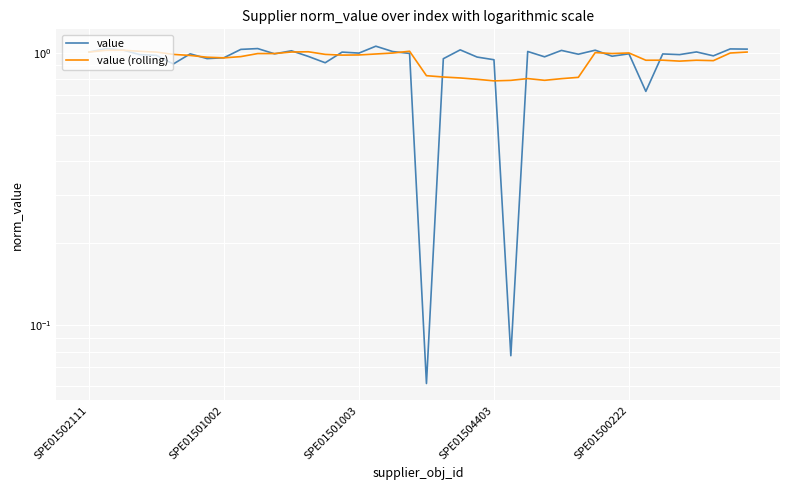

What is the sum of the value (rolling) values at 7 and 5?

1.9